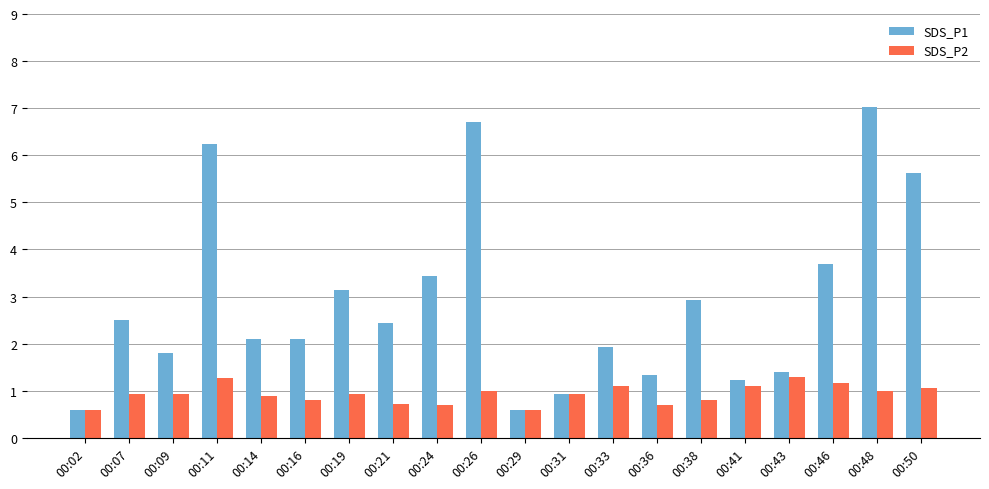

The value of SDS_P2 at 00:14 is 0.5. True or false?

False